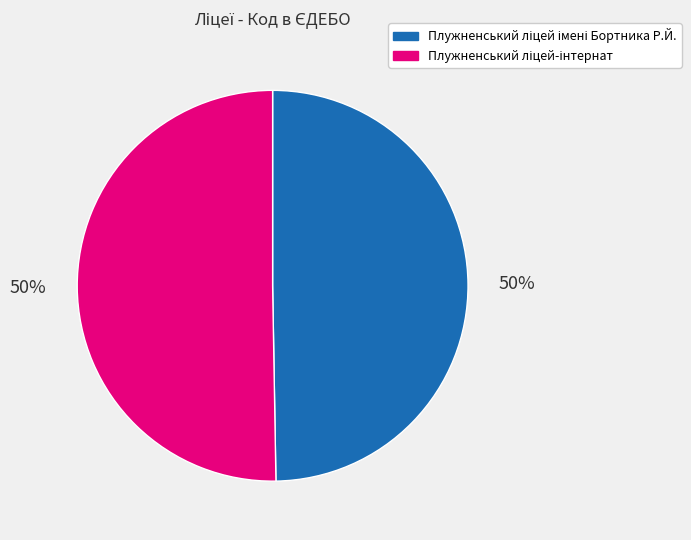

To the nearest percent, what is the average slice percentage?

50%